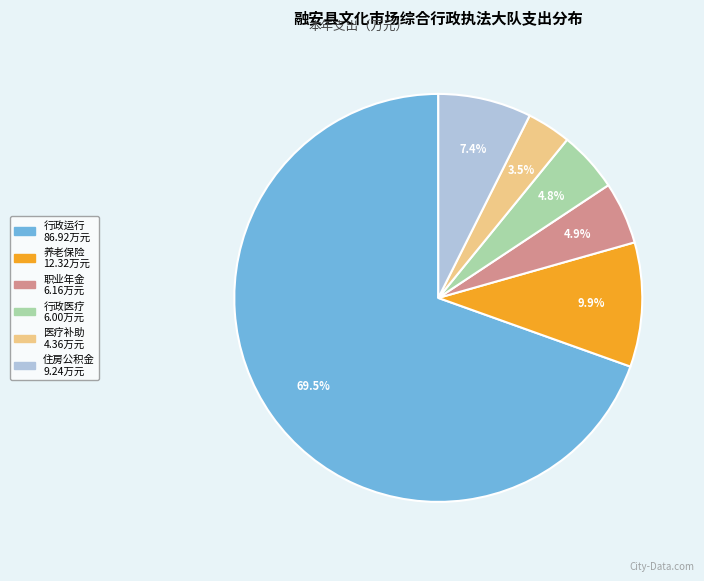

To the nearest percent, what is the average slice percentage?

17%